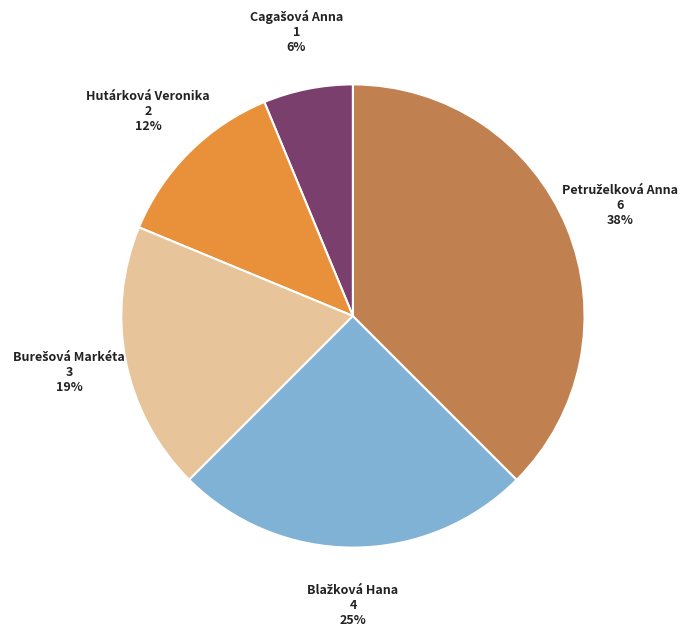

Is it true that Hutárková Veronika is 12% of the pie?

True